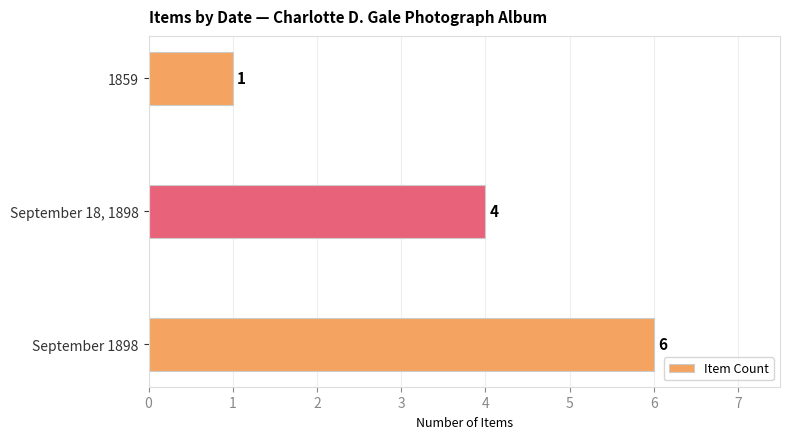

Is it true that the value at September 1898 is 6?

True